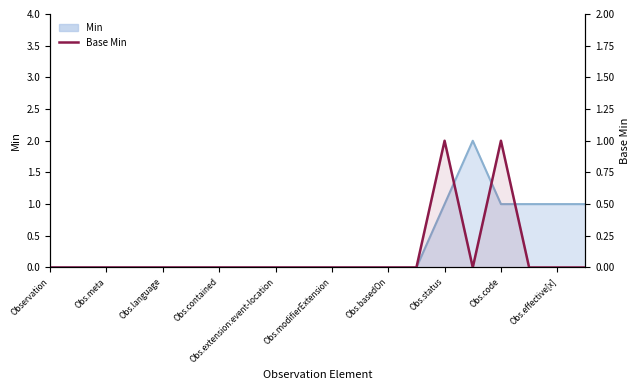

Is it true that the value at 17 is -1?

False